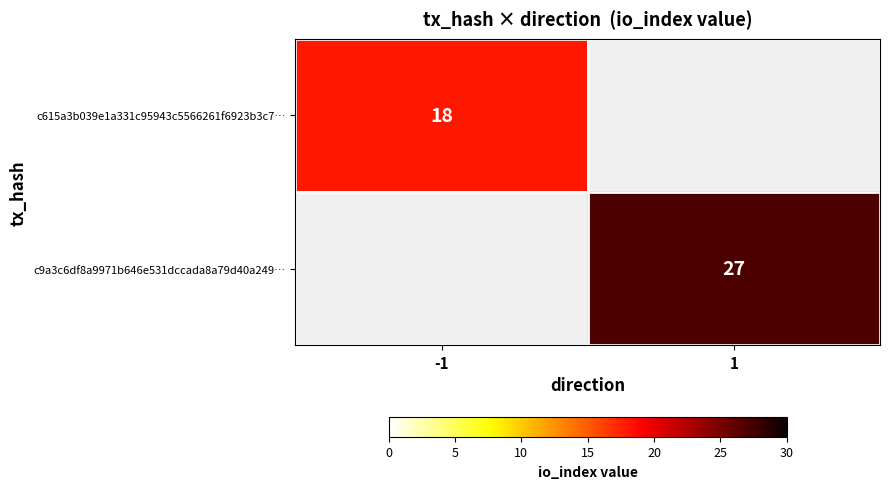

The value of c9a3c6df8a9971b646e531dccada8a79d40a249… at 1 is 27. True or false?

True